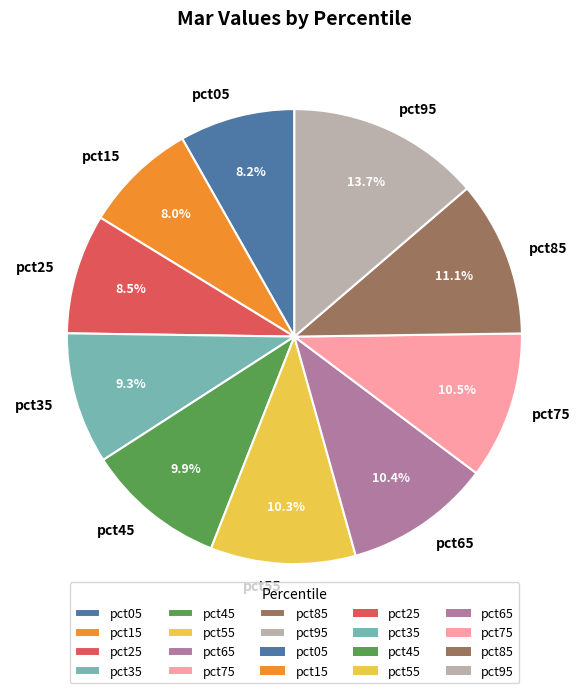

To the nearest percent, what is the difference between the pct35 and pct65 slice percentages?

1%